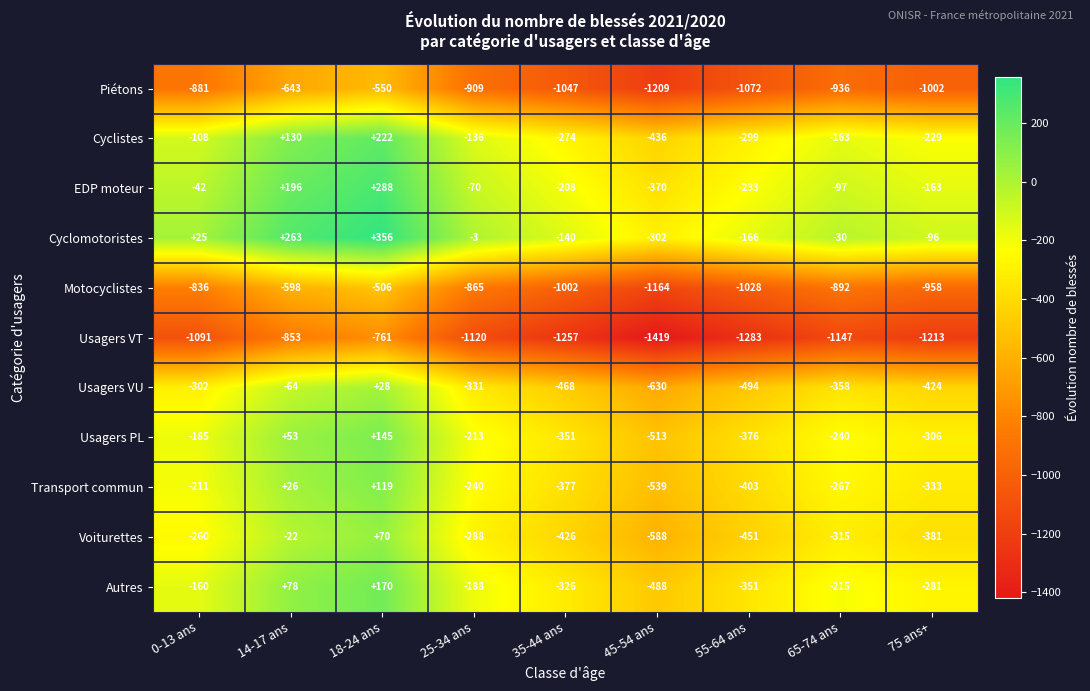

What is the average value of the Cyclomotoristes series?

-10